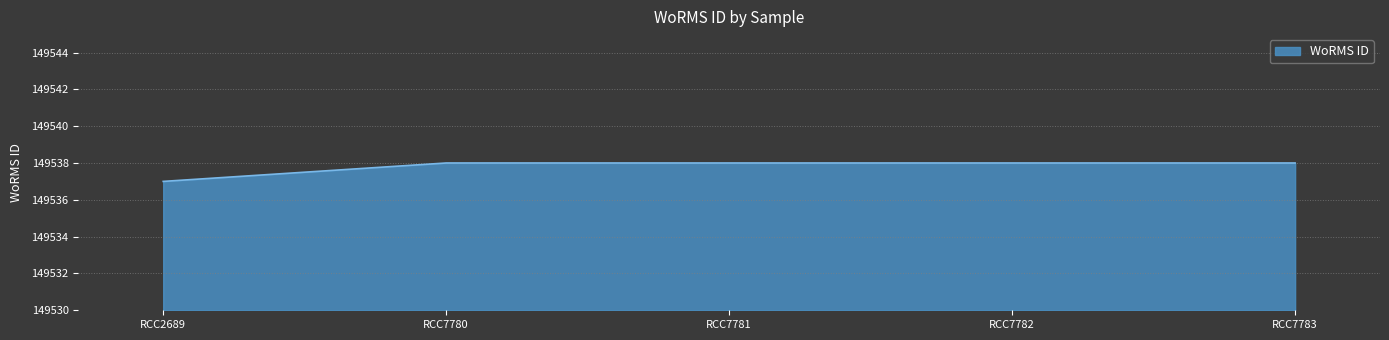

At which label is the value closest to 149537?

RCC2689